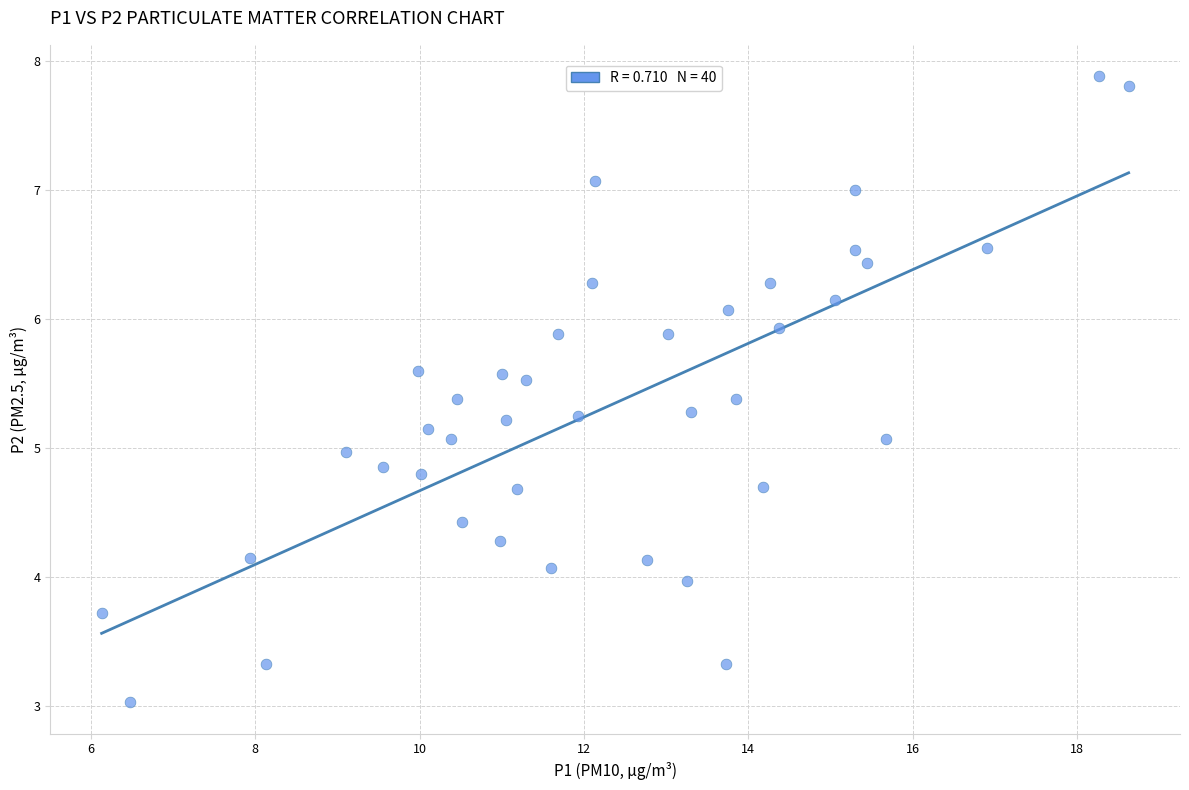

What is the range of X values (max minus min)?

12.5